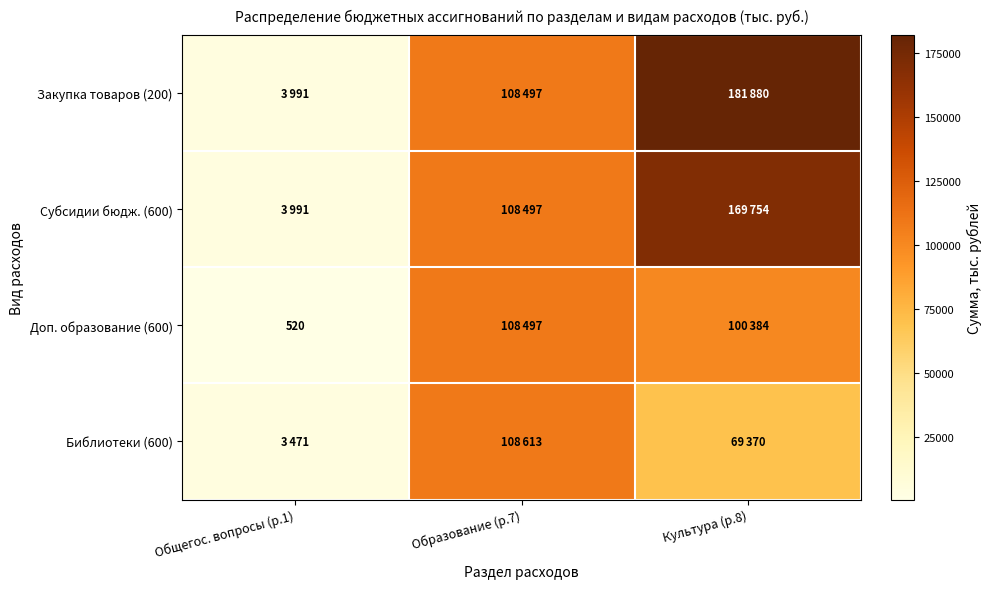

At which label is Субсидии бюдж. (600) closest to 86872?

Образование (р.7)